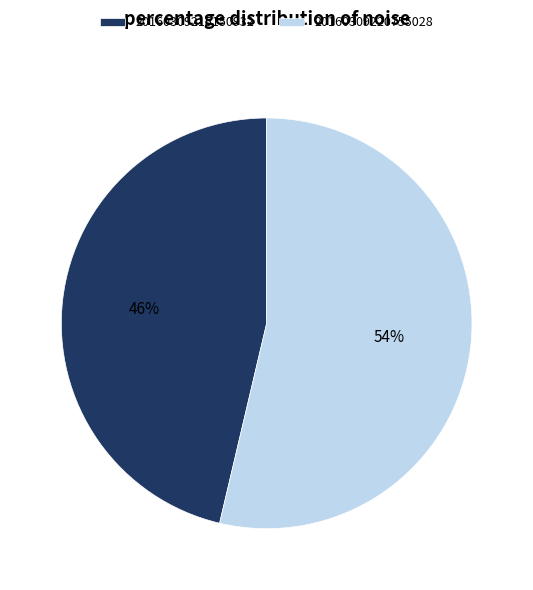

Which category accounts for the majority?

20160309220755028